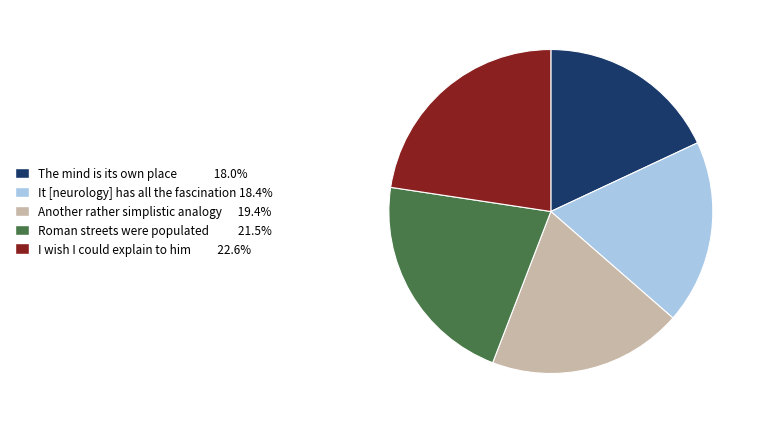

Which slice is the largest?

I wish I could explain to him